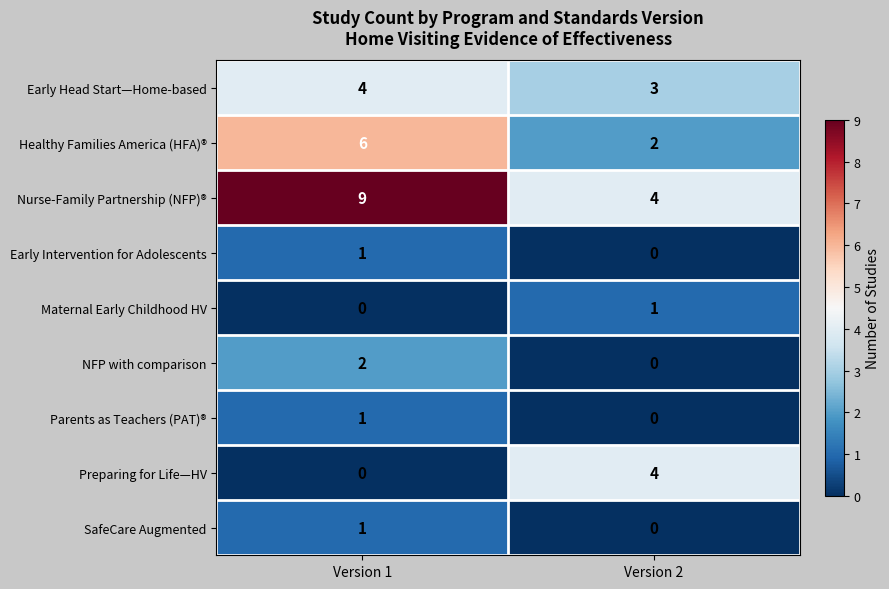

Reading left to right, transcribe all the data shown in this chart.

Early Head Start—Home-based: Version 1=4	Version 2=3
Healthy Families America (HFA)®: Version 1=6	Version 2=2
Nurse-Family Partnership (NFP)®: Version 1=9	Version 2=4
Early Intervention for Adolescents: Version 1=1	Version 2=0
Maternal Early Childhood HV: Version 1=0	Version 2=1
NFP with comparison: Version 1=2	Version 2=0
Parents as Teachers (PAT)®: Version 1=1	Version 2=0
Preparing for Life—HV: Version 1=0	Version 2=4
SafeCare Augmented: Version 1=1	Version 2=0